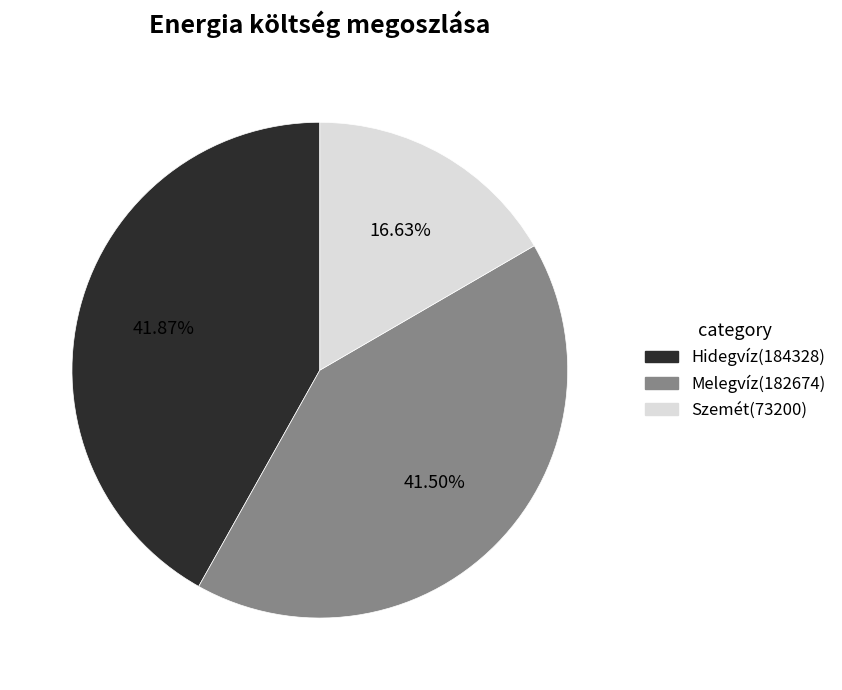

Is there a majority slice in this chart?

No